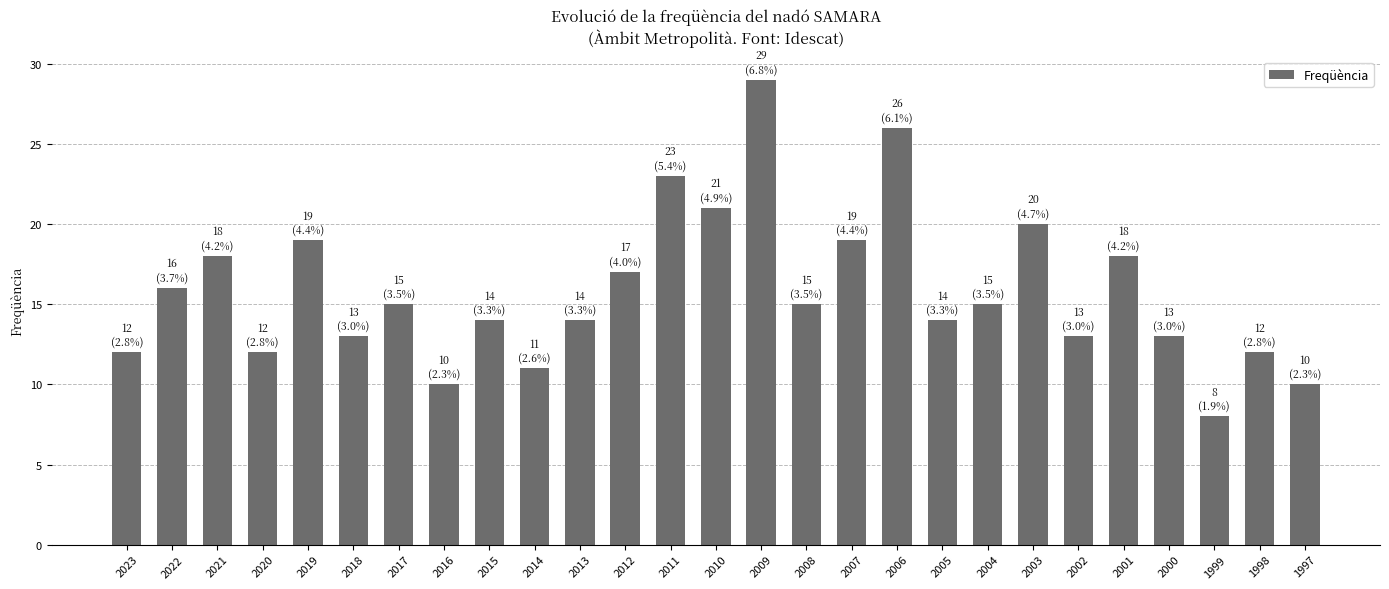

Reading right to left, what are all the values shown in this chart?

10	12	8	13	18	13	20	15	14	26	19	15	29	21	23	17	14	11	14	10	15	13	19	12	18	16	12